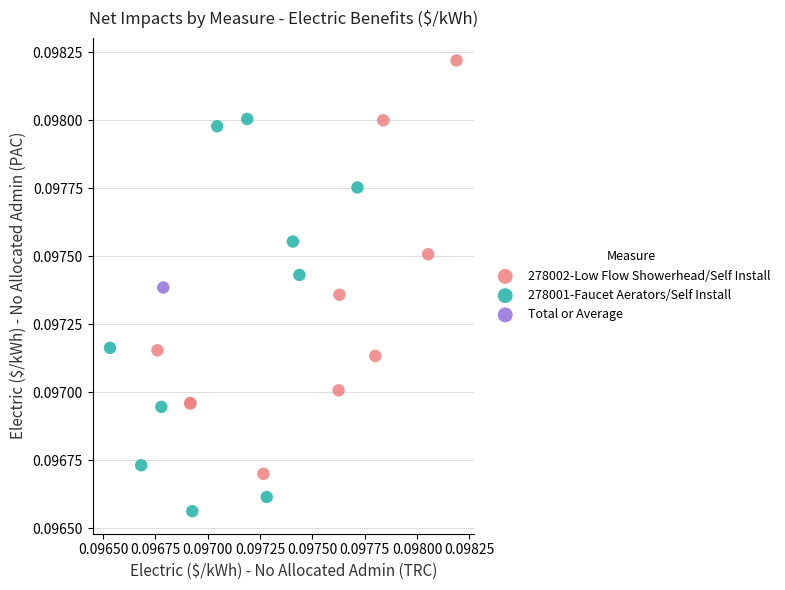

Which series reaches the minimum Y coordinate?

278001-Faucet Aerators/Self Install